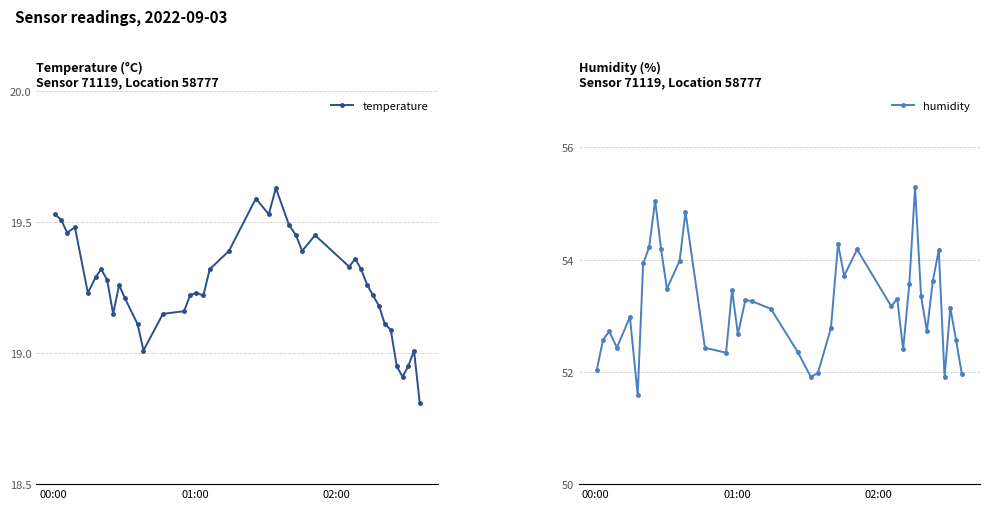

Reading right to left, what are all the values shown in this chart?

temperature: 18.8	19.0	18.9	18.9	18.9	19.1	19.1	19.2	19.2	19.3	19.3	19.4	19.3	19.4	19.4	19.4	19.5	19.6	19.5	19.6	19.4	19.3	19.2	19.2	19.2	19.2	19.1	19.0	19.1	19.2	19.3	19.1	19.3	19.3	19.3	19.2	19.5	19.5	19.5	19.5
humidity: 52.0	52.6	53.1	51.9	54.2	53.6	52.7	53.4	55.3	53.6	52.4	53.3	53.2	54.2	53.7	54.3	52.8	52.0	51.9	52.4	53.1	53.3	53.3	52.7	53.5	52.3	52.4	54.9	54.0	53.5	54.2	55.0	54.2	53.9	51.6	53.0	52.4	52.7	52.6	52.0